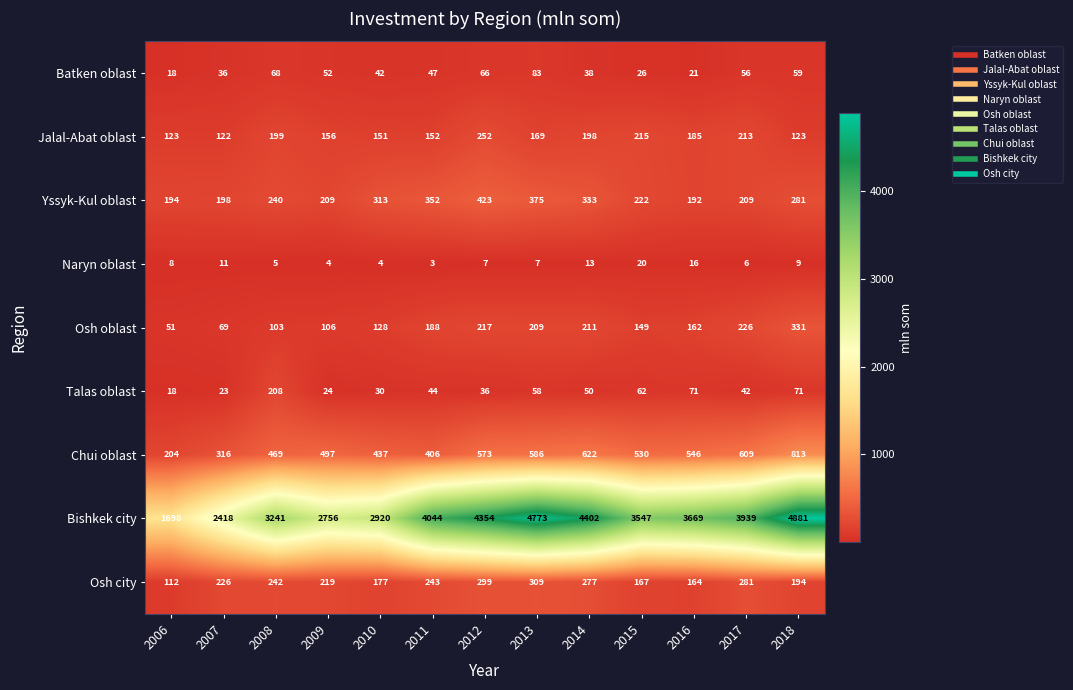

What is the maximum value shown in the chart?

4881